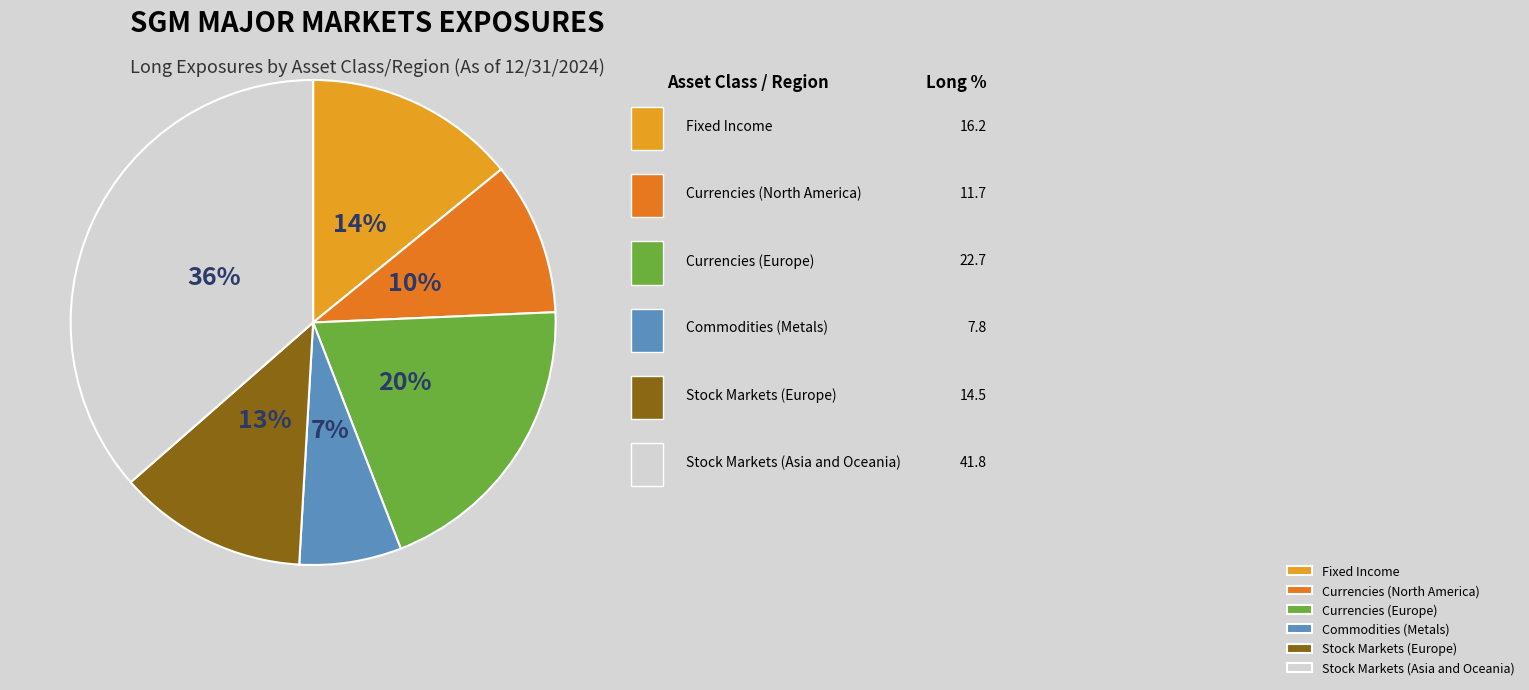

Count the number of slices in the pie.

6